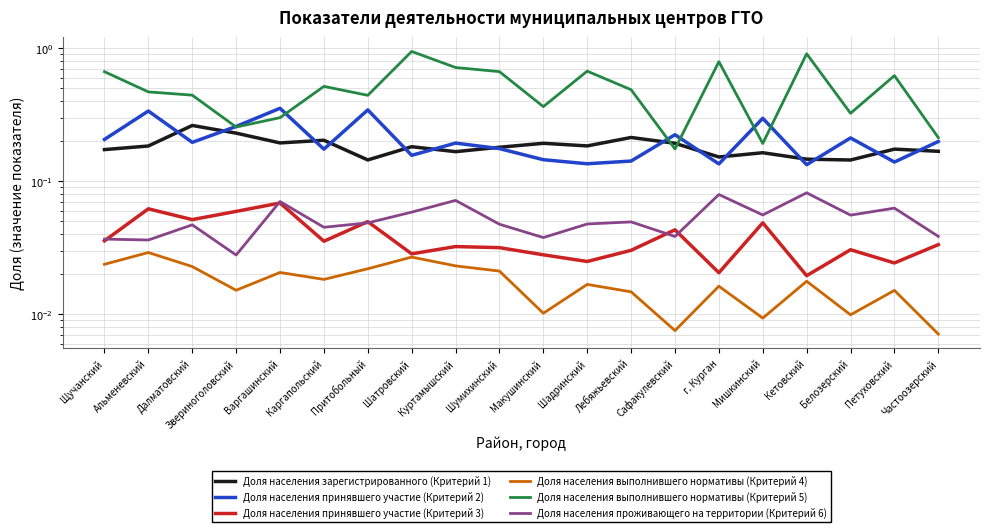

Between Щучанский and Петуховский, which is larger?

Петуховский